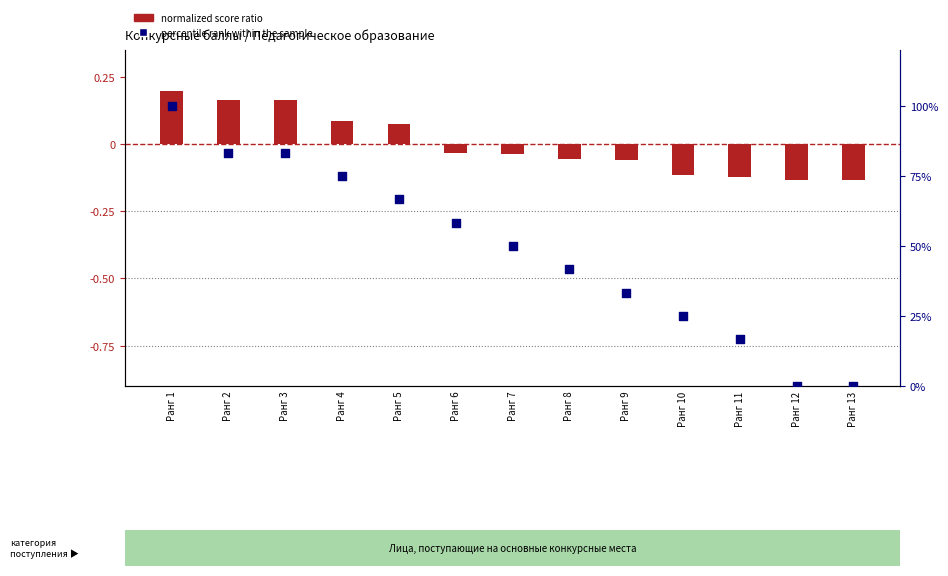

Is the value of normalized score ratio at Ранг 4 greater than the value of percentile rank within the sample at Ранг 1?

No